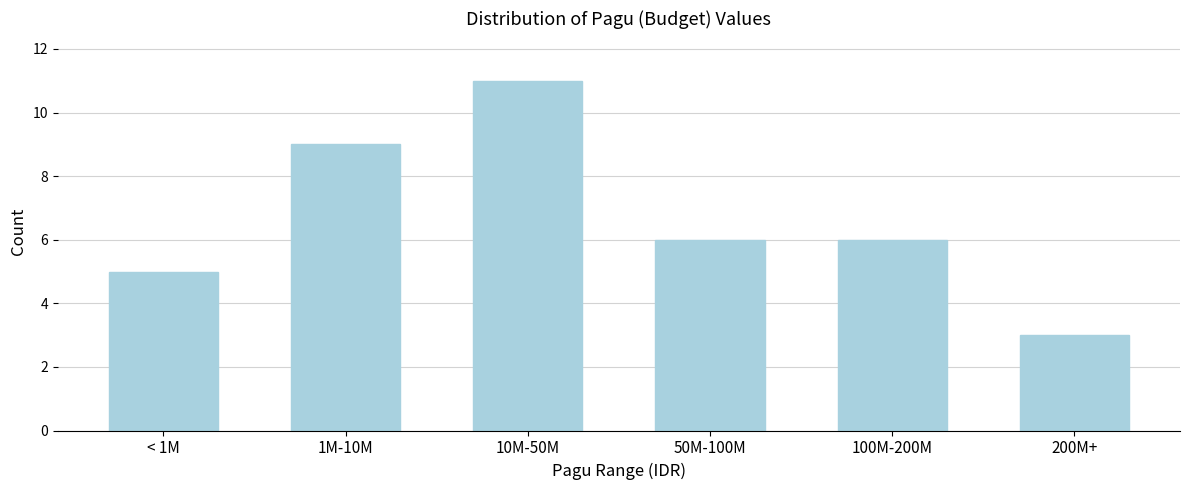

Reading left to right, transcribe all the data shown in this chart.

< 1M=5	1M-10M=9	10M-50M=11	50M-100M=6	100M-200M=6	200M+=3